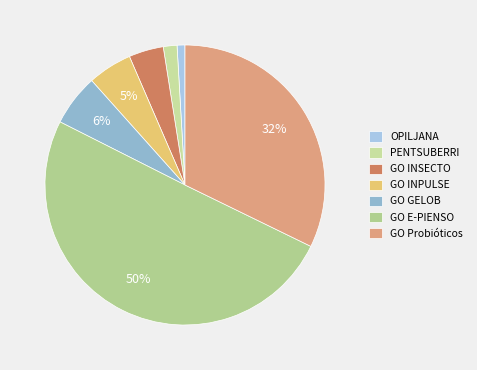

To the nearest percent, what percentage of the pie is OPILJANA?

1%